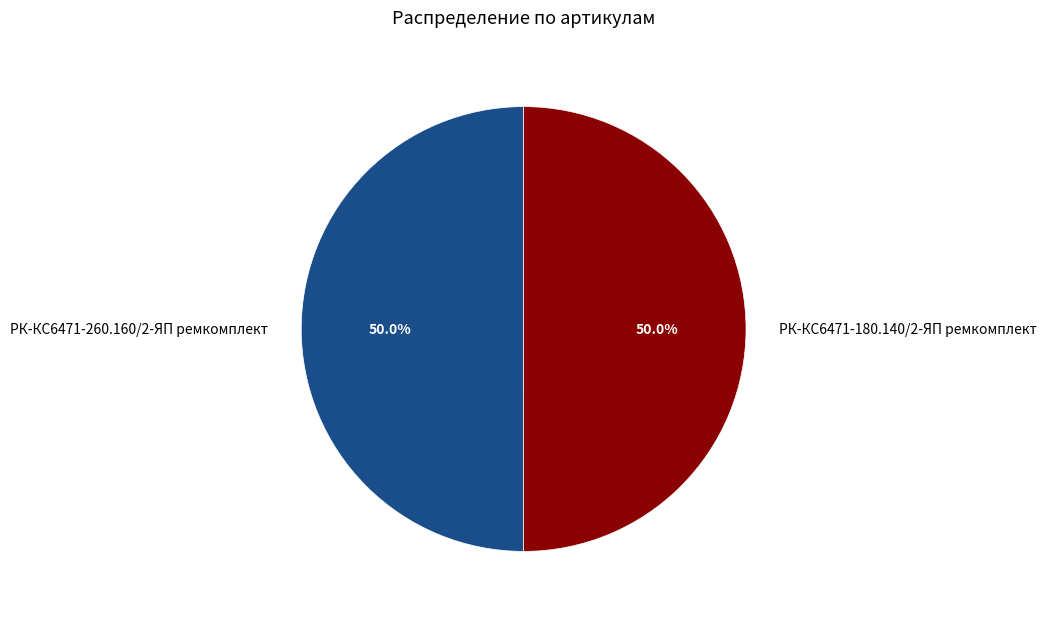

The РК-КС6471-260.160/2-ЯП ремкомплект slice represents 36% of the pie. True or false?

False